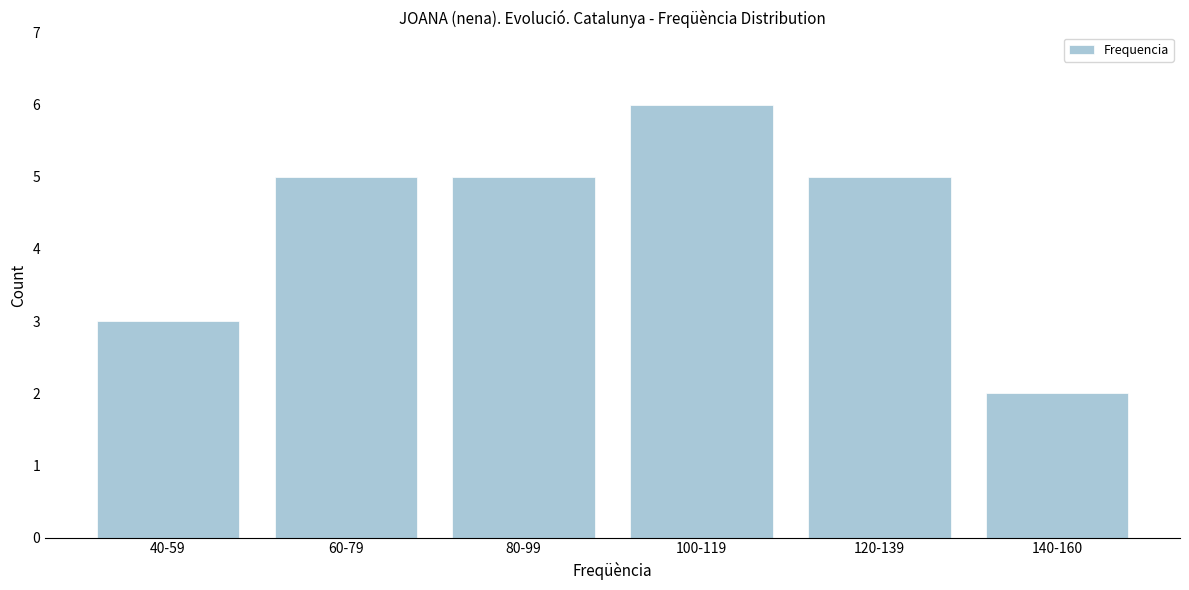

Reading right to left, list all the values displayed in this chart.

2	5	6	5	5	3